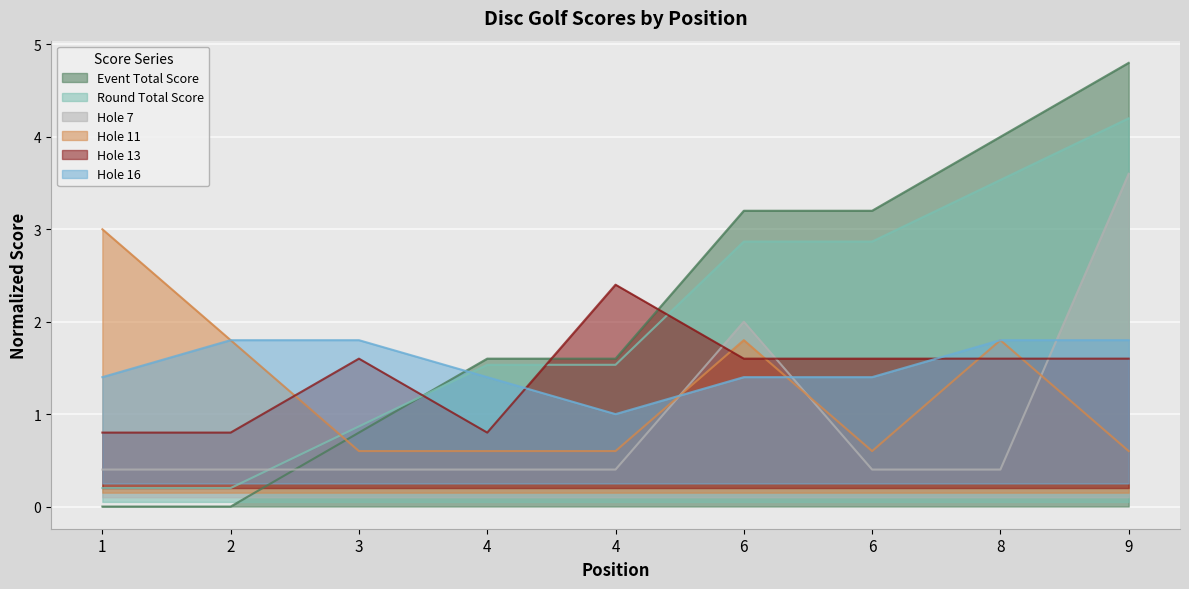

How many intersections are there between hole_16 and hole_7?

3